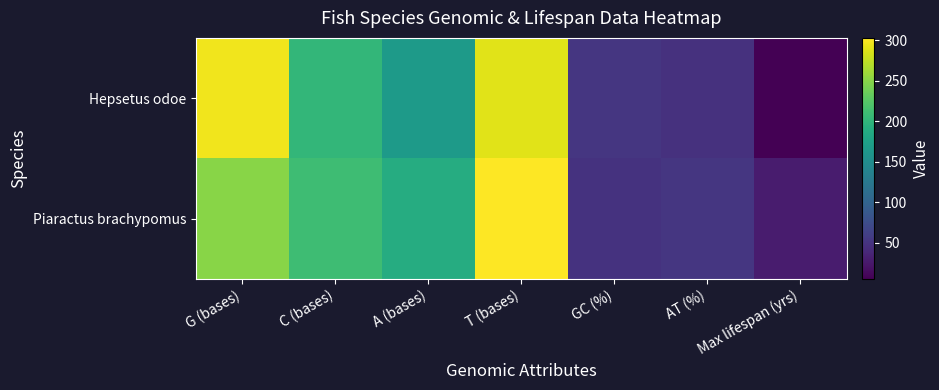

Reading left to right, list all the values displayed in this chart.

Hepsetus odoe: G (bases)=297.0	C (bases)=202.0	A (bases)=167.0	T (bases)=290.0	GC (%)=52.2	AT (%)=47.8	Max lifespan (yrs)=5.0
Piaractus brachypomus: G (bases)=250.0	C (bases)=211.0	A (bases)=190.0	T (bases)=303.0	GC (%)=48.3	AT (%)=51.7	Max lifespan (yrs)=28.0